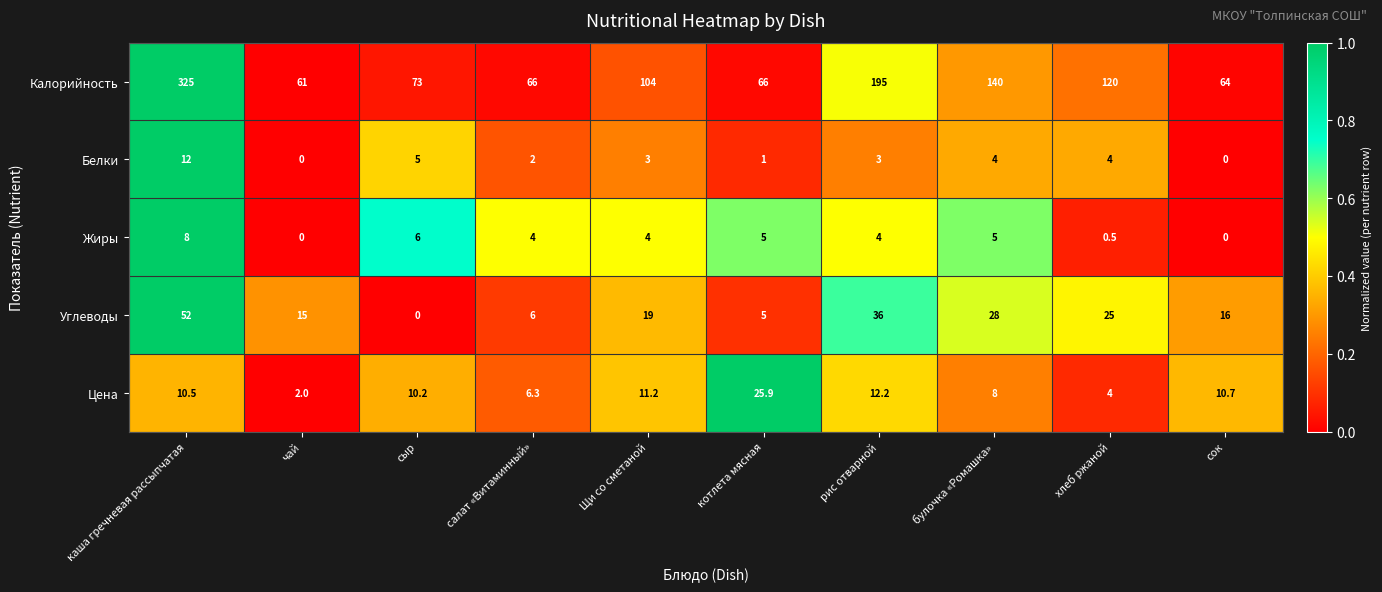

What is the spread (max minus min) of values at котлета мясная?

65.0